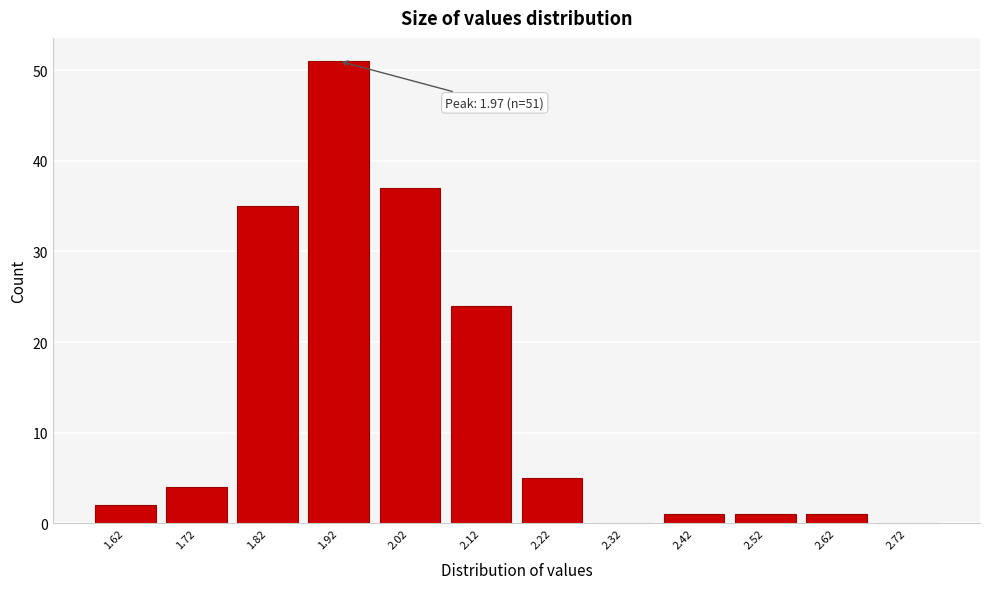

Reading right to left, transcribe all the data shown in this chart.

2.72=0	2.62=1	2.52=1	2.42=1	2.32=0	2.22=5	2.12=24	2.02=37	1.92=51	1.82=35	1.72=4	1.62=2